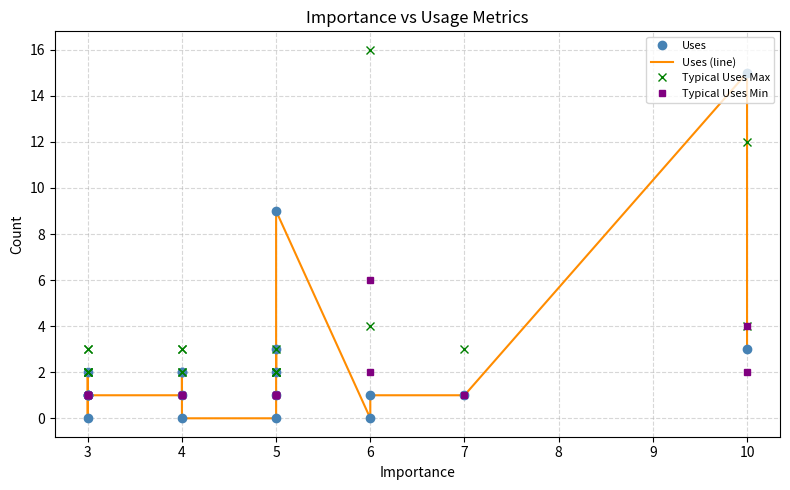

Reading left to right, what are all the values shown in this chart?

Uses: 1	0	1	2	1	1	1	2	2	0	0	1	3	2	9	0	1	1	15	3
Uses (line): 1	0	1	2	1	1	1	2	2	0	0	1	3	2	9	0	1	1	15	3
Typical Uses Max: 3	2	3	2	2	2	3	3	2	2	2	2	2	2	3	16	4	3	12	4
Typical Uses Min: 1	1	1	1	1	1	1	1	1	1	1	1	1	1	1	6	2	1	4	2